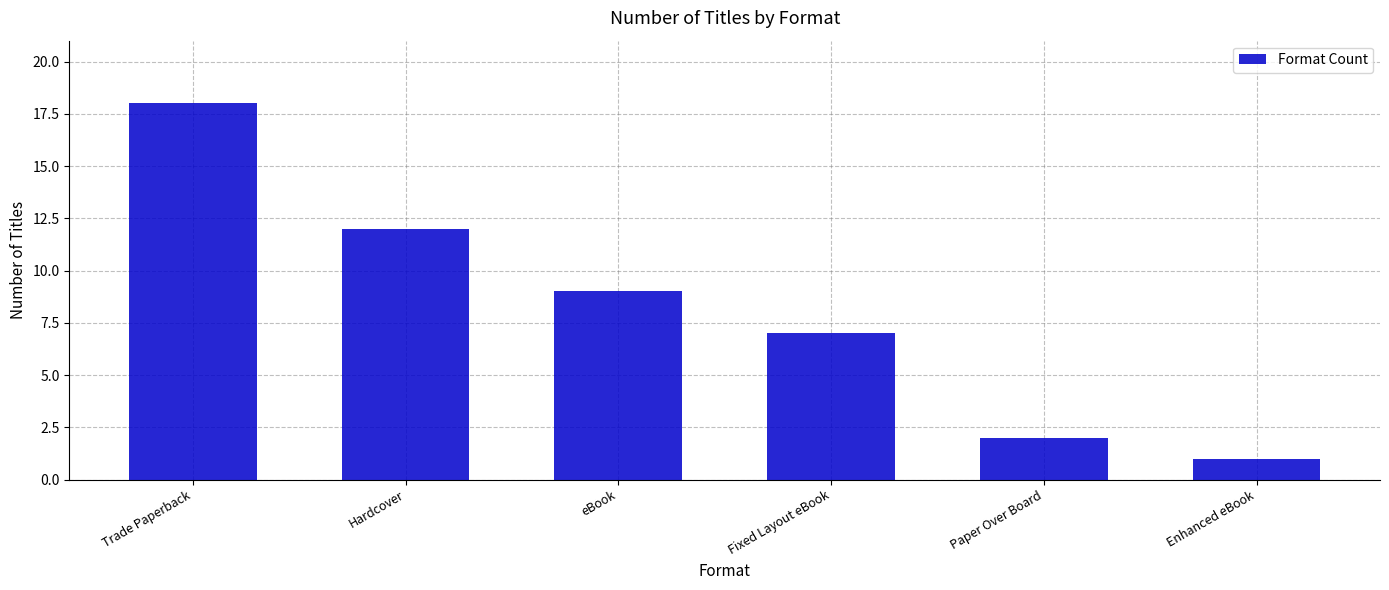

What is the label of the 4th bar from the left?

Fixed Layout eBook